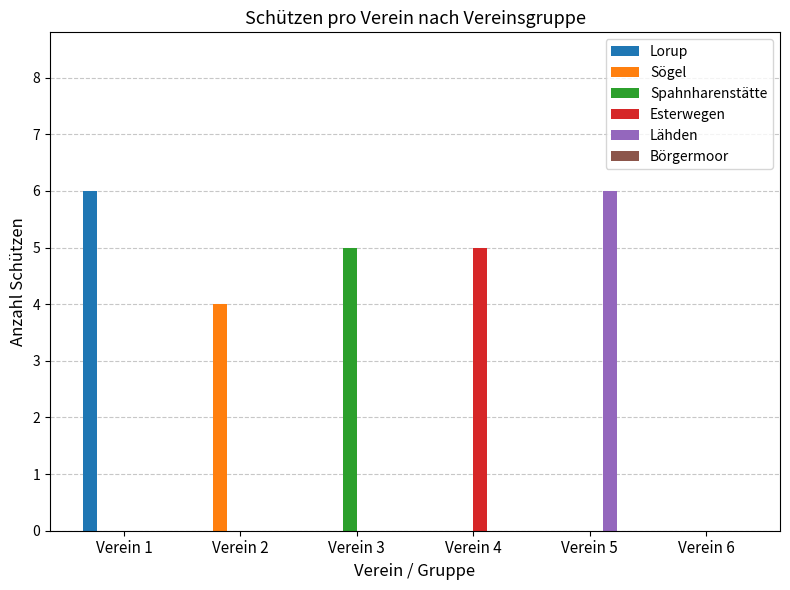

Between Verein 1 and Verein 4, which series saw the biggest shift?

Lorup